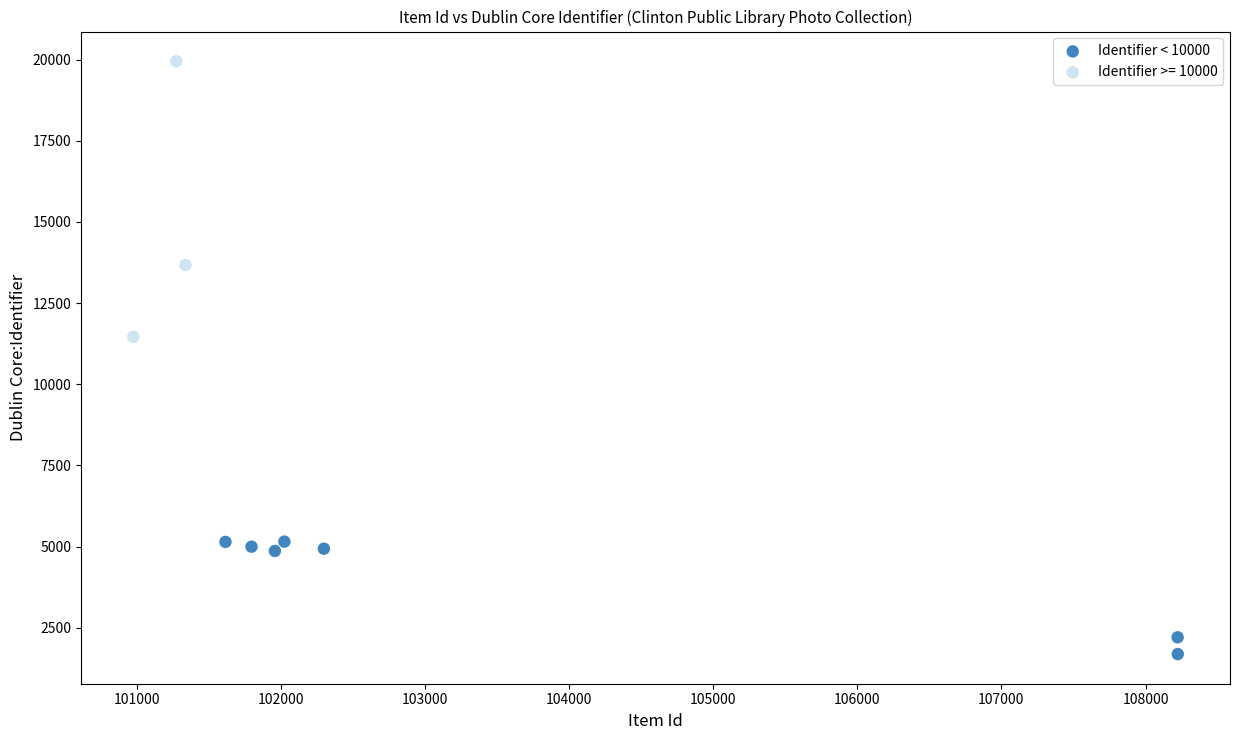

Which series contains the lowest Y value?

Identifier < 10000